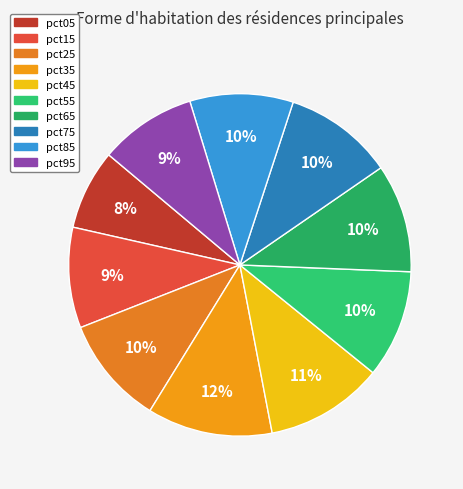

Is the sum of pct45 and pct55 greater than half?

No